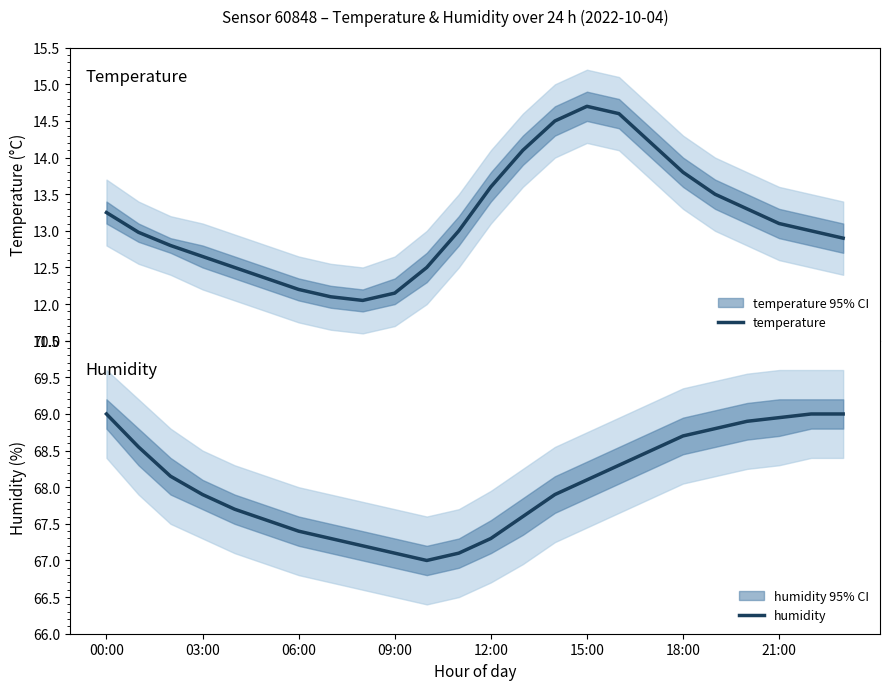

Reading left to right, extract all data points from this chart.

temperature: 13.2	13.0	12.8	12.7	12.5	12.3	12.2	12.1	12.1	12.2	12.5	13.0	13.6	14.1	14.5	14.7	14.6	14.2	13.8	13.5	13.3	13.1	13.0	12.9
humidity: 69.0	68.5	68.2	67.9	67.7	67.5	67.4	67.3	67.2	67.1	67.0	67.1	67.3	67.6	67.9	68.1	68.3	68.5	68.7	68.8	68.9	69.0	69.0	69.0